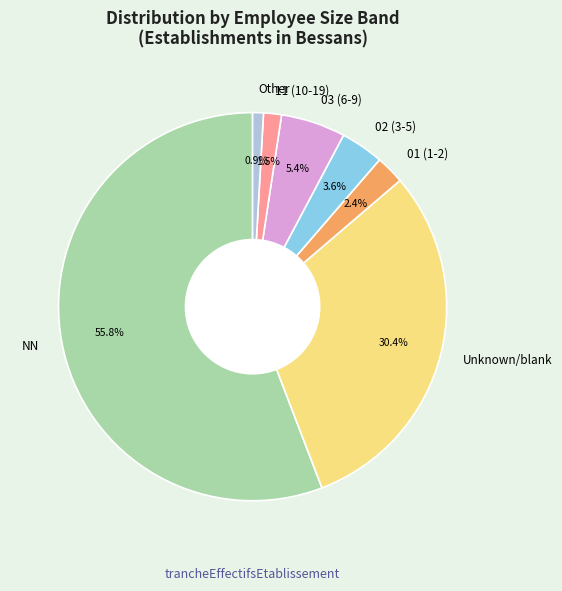

What portion of the pie excludes 11 (10-19)?

98.5%